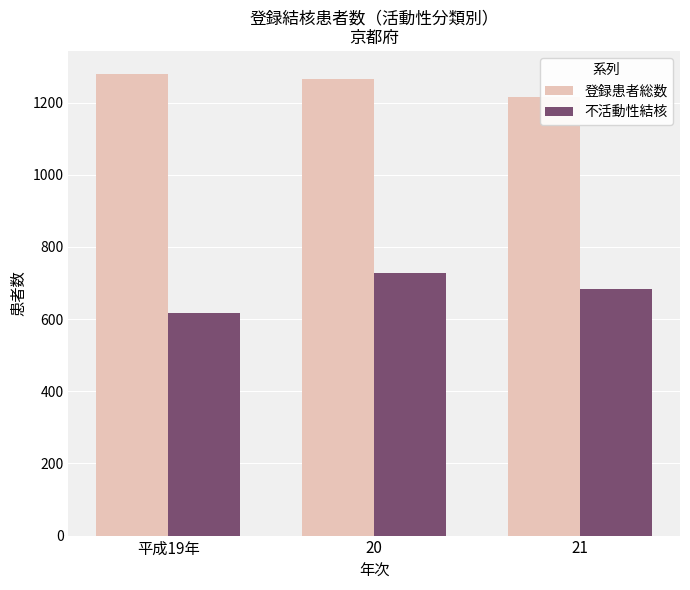

True or false: 登録患者総数 has a value of 1279 at 平成19年.

True